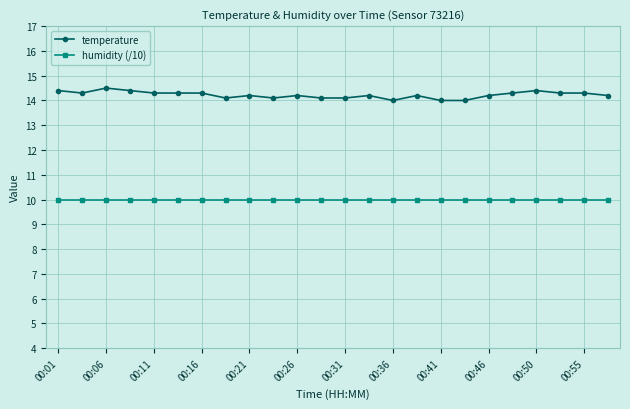

Rank the series by their maximum value, from lowest to highest.

humidity (/10), temperature